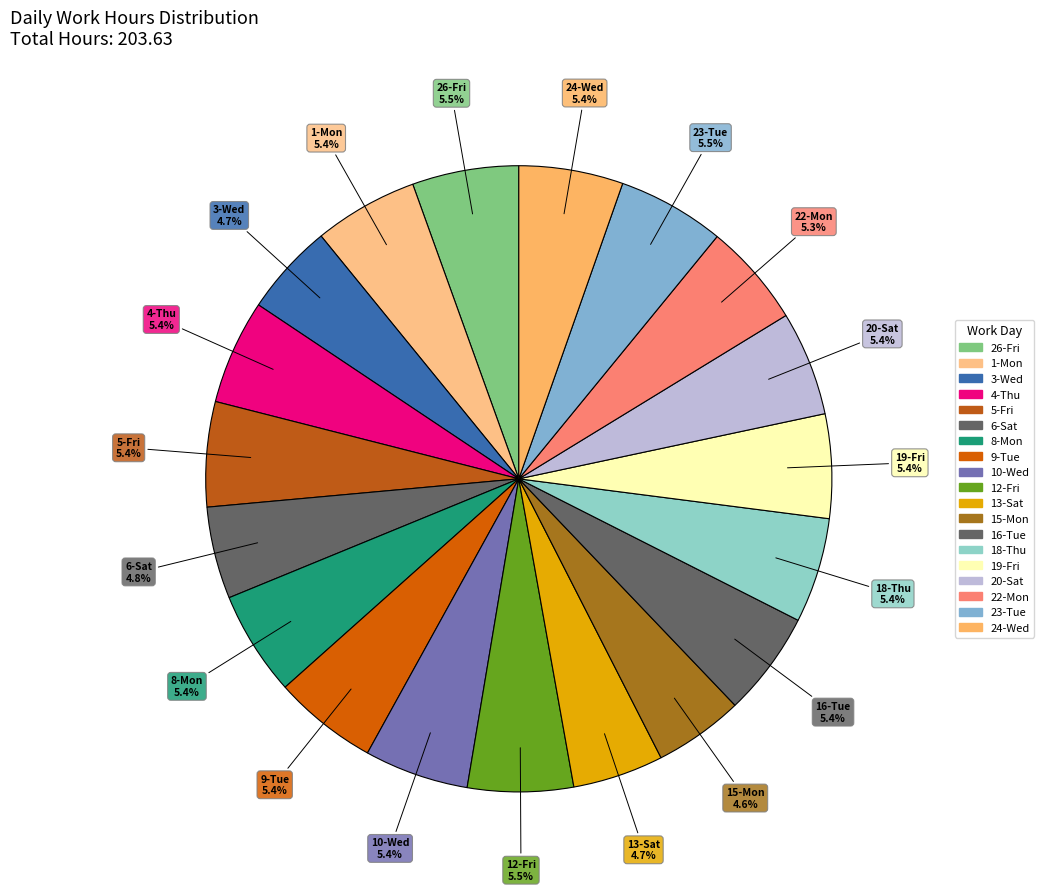

Does any single category account for the majority?

No